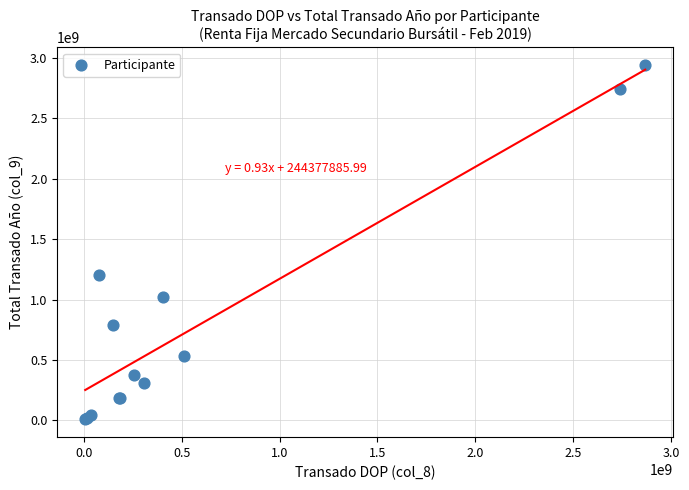

What Y value in the scatter plot is closest to 1474106152?

1202293054.7